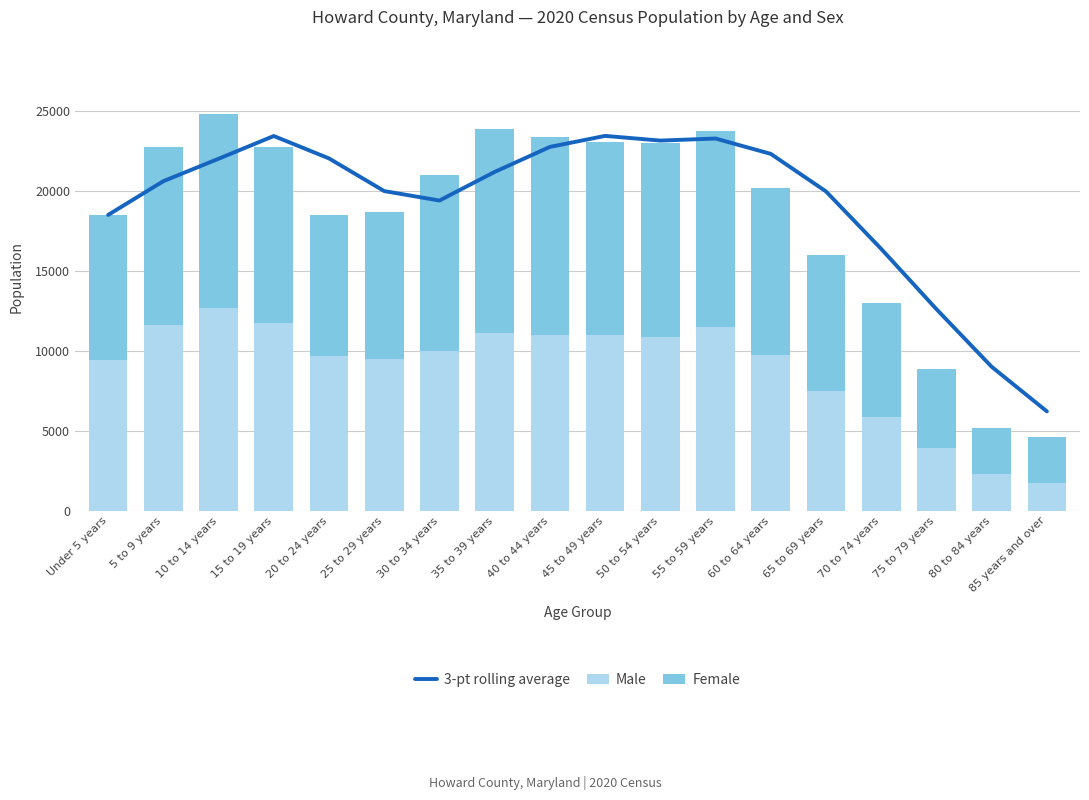

Is the value of Female at 20 to 24 years greater than the value of 3-pt rolling average at 40 to 44 years?

No